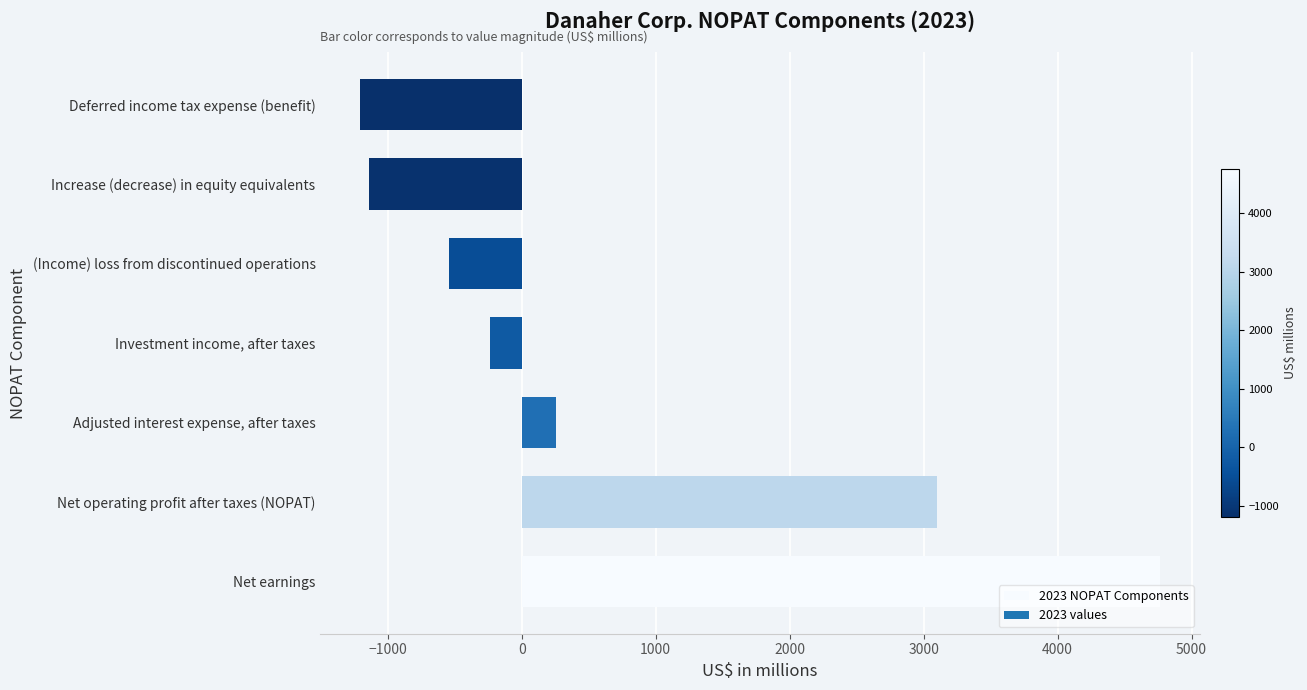

Between Deferred income tax expense (benefit) and Investment income, after taxes, which is larger?

Investment income, after taxes